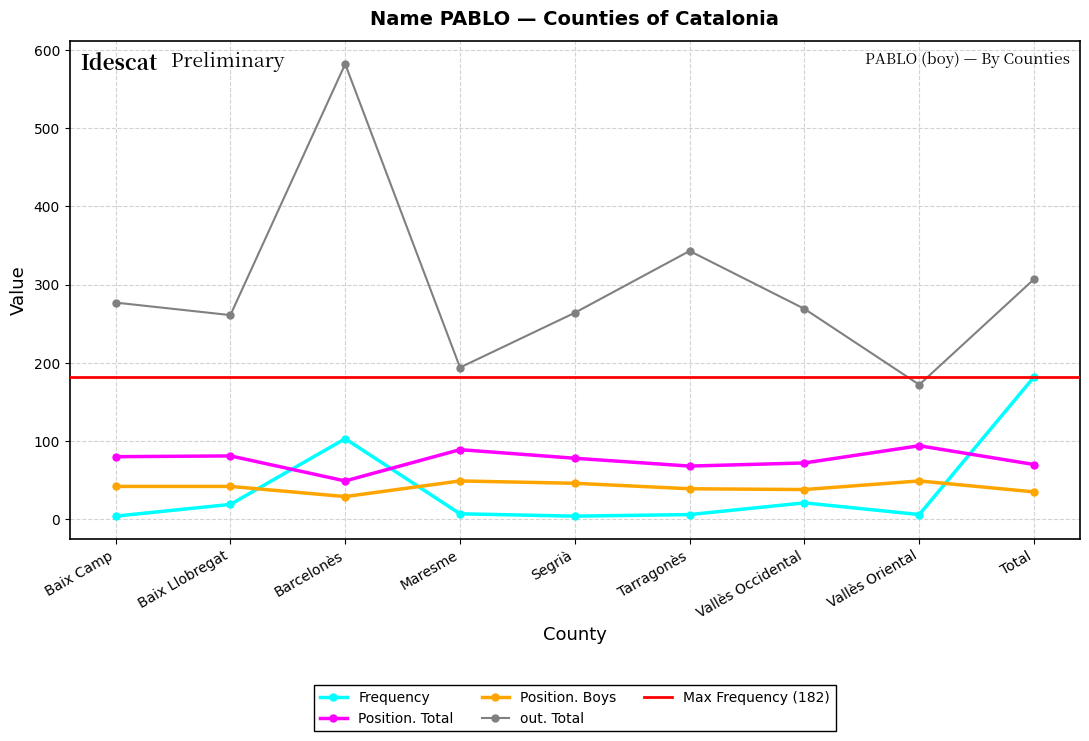

Reading left to right, extract all data points from this chart.

Frequency: 4	19	103	7	4	6	21	6	182
Position. Total: 80	81	49	89	78	68	72	94	70
Position. Boys: 42	42	29	49	46	39	38	49	35
out. Total: 277	261	582	194	264	343	269	172	307